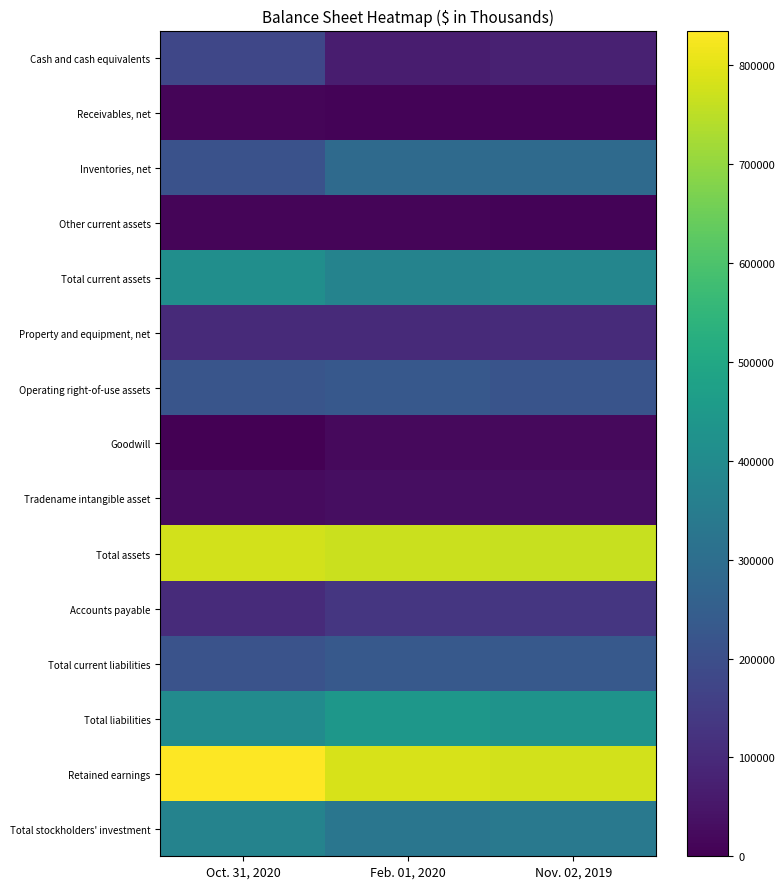

Reading left to right, transcribe all the data shown in this chart.

Cash and cash equivalents: Oct. 31, 2020=177698	Feb. 01, 2020=66078	Nov. 02, 2019=77372
Receivables, net: Oct. 31, 2020=12762	Feb. 01, 2020=8477	Nov. 02, 2019=6732
Inventories, net: Oct. 31, 2020=210857	Feb. 01, 2020=288011	Nov. 02, 2019=288876
Other current assets: Oct. 31, 2020=10803	Feb. 01, 2020=9946	Nov. 02, 2019=8809
Total current assets: Oct. 31, 2020=412120	Feb. 01, 2020=372512	Nov. 02, 2019=381789
Property and equipment, net: Oct. 31, 2020=99094	Feb. 01, 2020=100956	Nov. 02, 2019=101598
Operating right-of-use assets: Oct. 31, 2020=220141	Feb. 01, 2020=229155	Nov. 02, 2019=217622
Goodwill: Oct. 31, 2020=0	Feb. 01, 2020=19661	Nov. 02, 2019=19661
Tradename intangible asset: Oct. 31, 2020=23500	Feb. 01, 2020=32400	Nov. 02, 2019=32400
Total assets: Oct. 31, 2020=777402	Feb. 01, 2020=769759	Nov. 02, 2019=765881
Accounts payable: Oct. 31, 2020=102414	Feb. 01, 2020=131662	Nov. 02, 2019=132386
Total current liabilities: Oct. 31, 2020=212853	Feb. 01, 2020=233661	Nov. 02, 2019=234679
Total liabilities: Oct. 31, 2020=404241	Feb. 01, 2020=440776	Nov. 02, 2019=429722
Retained earnings: Oct. 31, 2020=835020	Feb. 01, 2020=784942	Nov. 02, 2019=778942
Total stockholders' investment: Oct. 31, 2020=373161	Feb. 01, 2020=328983	Nov. 02, 2019=336159